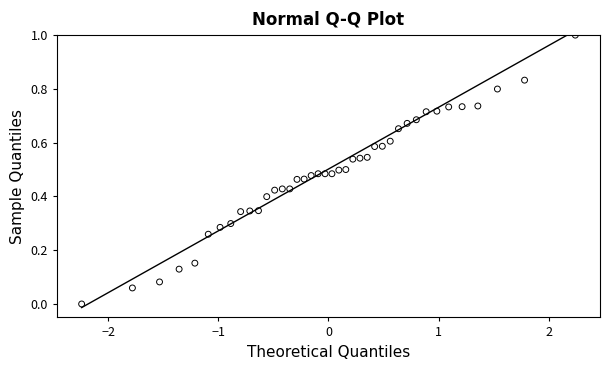

What is the range of Y values (max minus min)?

1.0